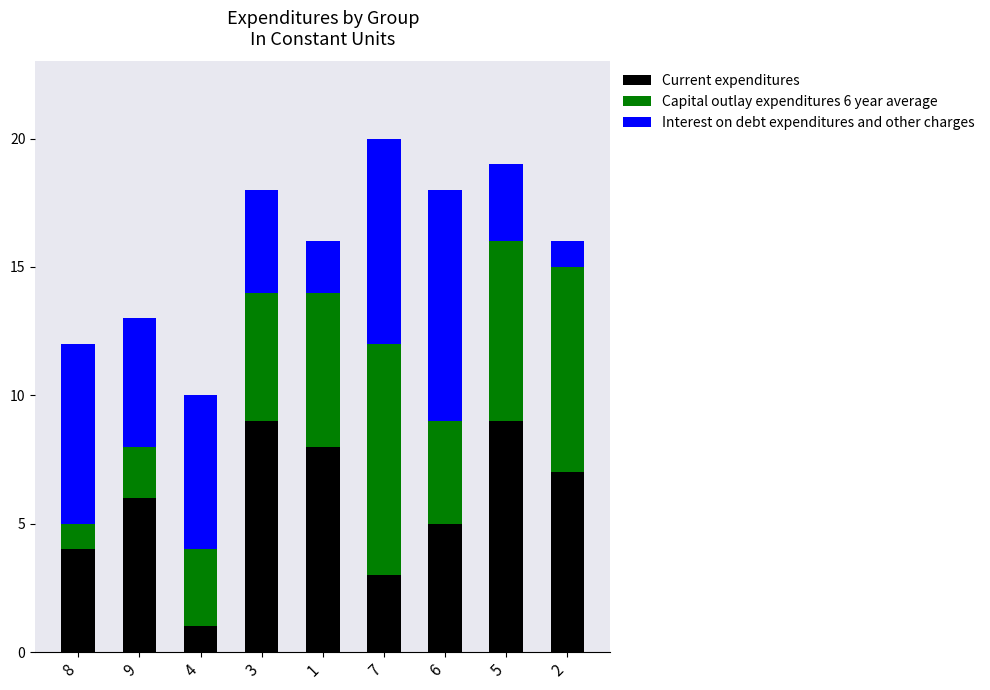

What is the average value of the Current expenditures series?

6